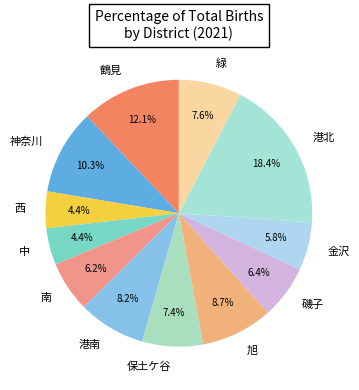

True or false: 旭 accounts for 1% of the total.

False